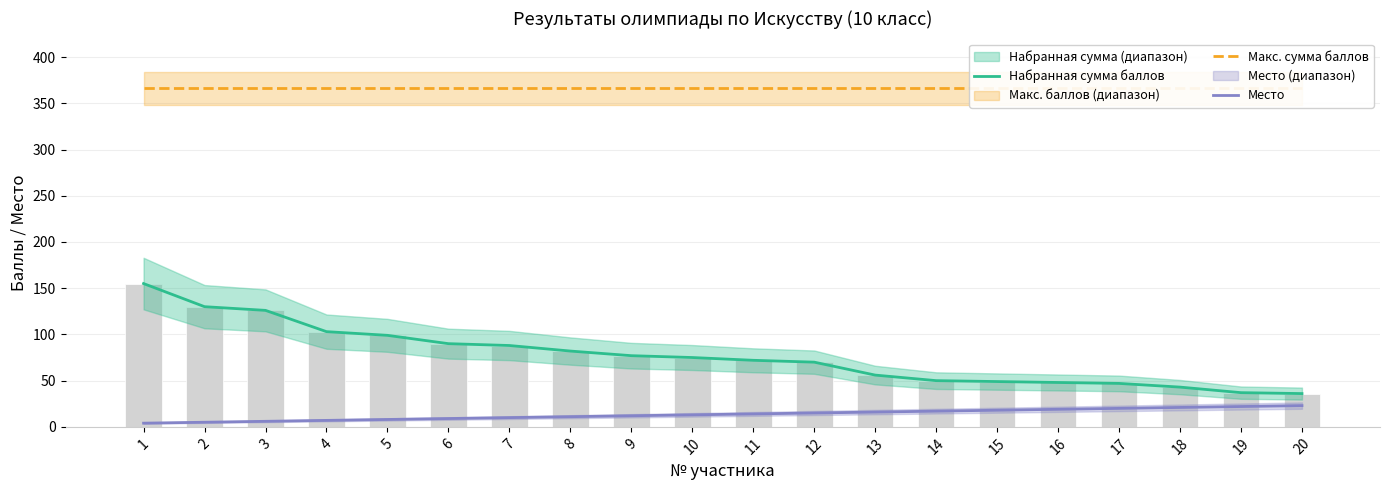

At which category is the sum across all series the highest?

1